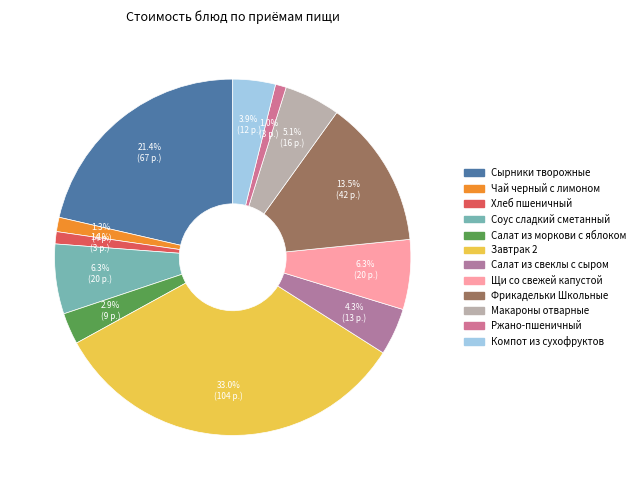

How much of the chart is everything except Фрикадельки Школьные?

86.5%